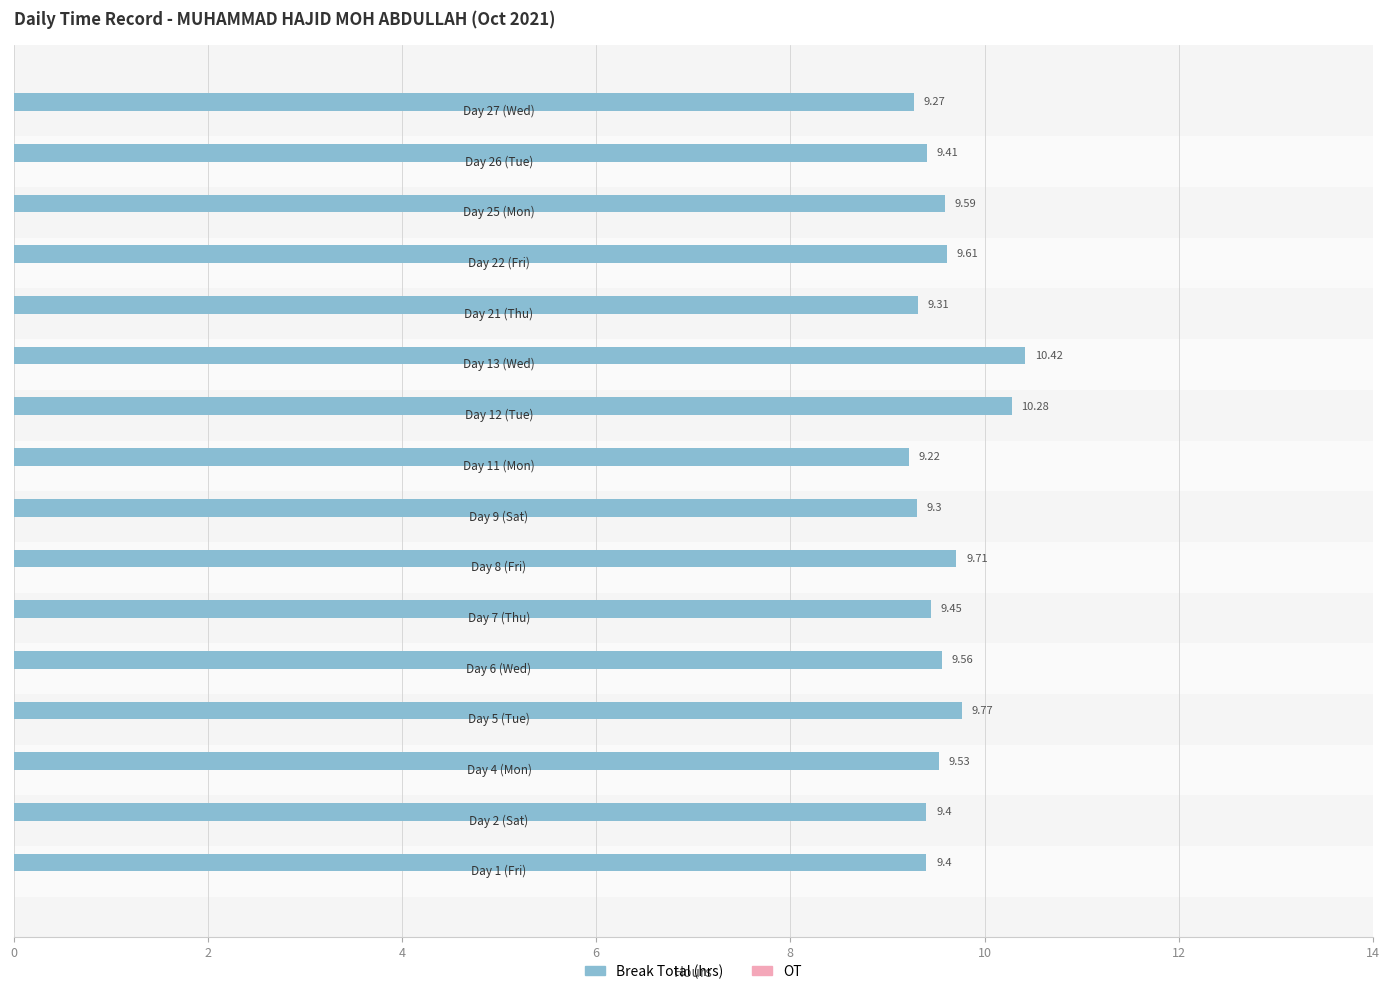

What is the sum of all values?

153.2